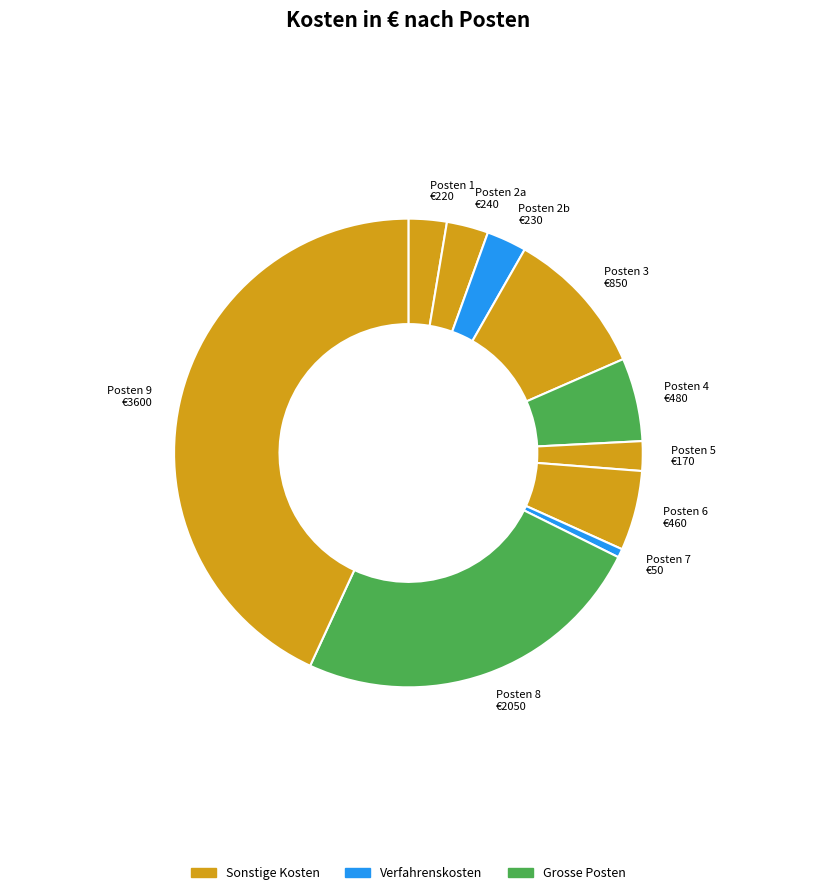

How many slices are in this pie chart?

10